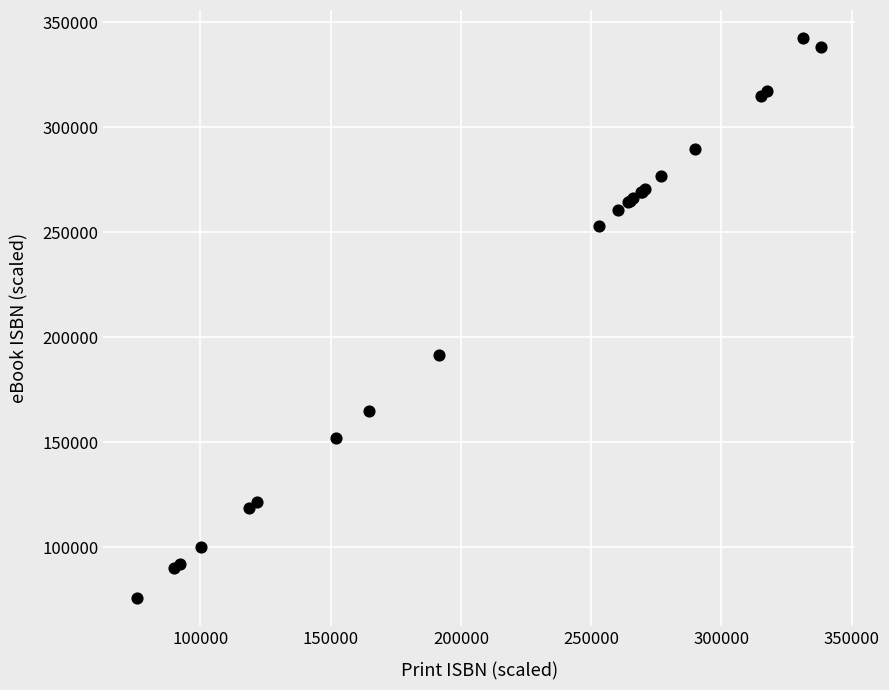

What Y value in the scatter plot is closest to 209206?

191713